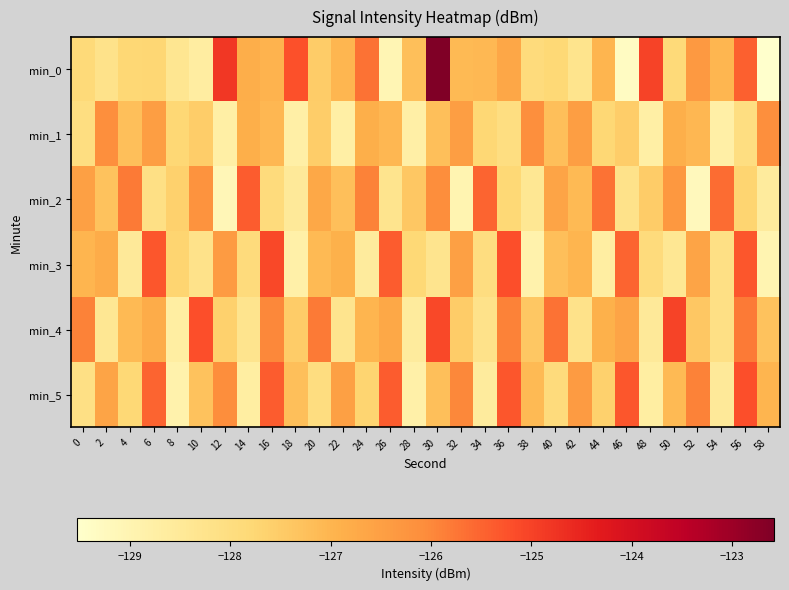

Between 2 and 50, which series saw the biggest shift?

min_4